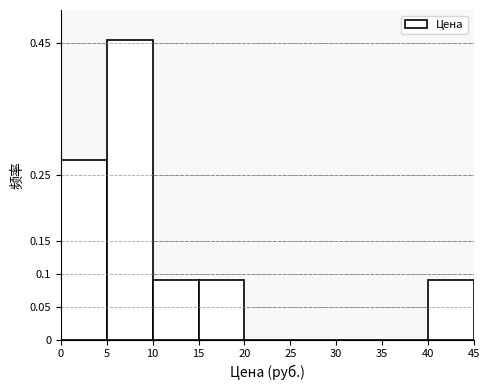

Reading left to right, transcribe this chart: for each bar, give the range it covers on the x-axis and its height. The values are not printed on the chart, so give them approximately, as read against the axis.

0 to 5: 0.275
5 to 10: 0.455
10 to 15: 0.090
15 to 20: 0.090
20 to 25: 0
25 to 30: 0
30 to 35: 0
35 to 40: 0
40 to 45: 0.090